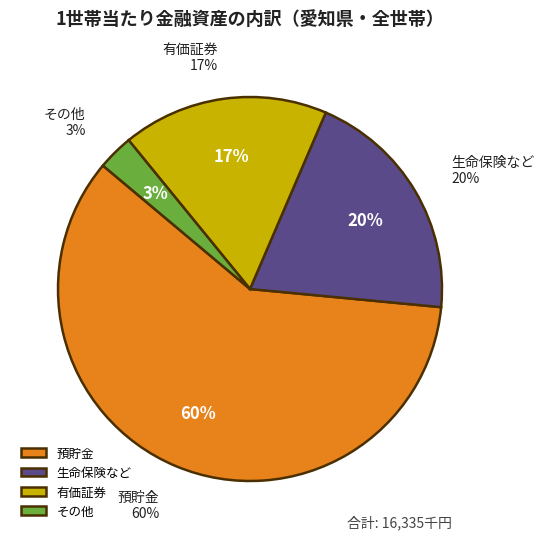

Which has a higher value, 預貯金 or その他?

預貯金